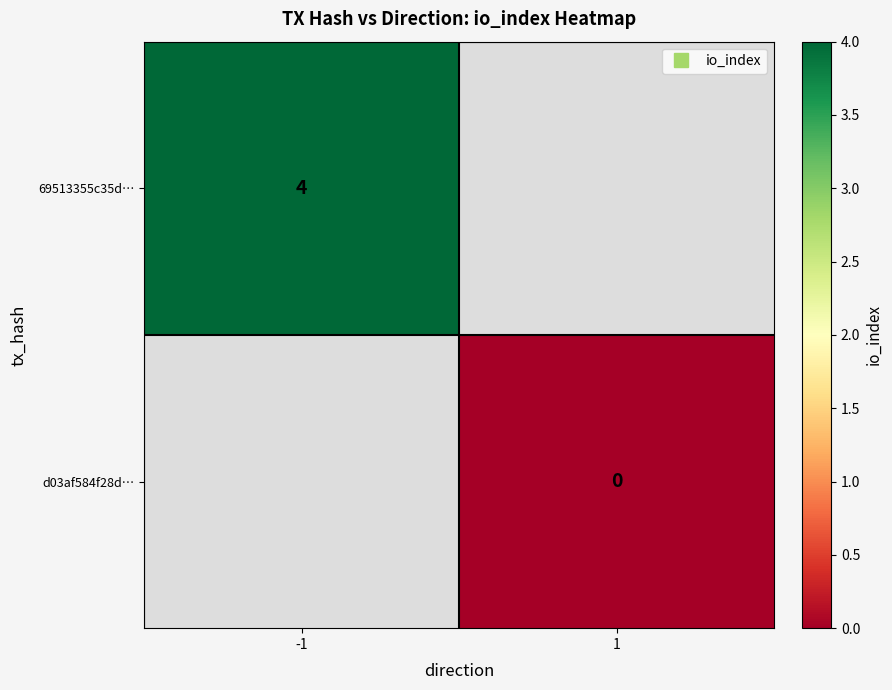

Which label corresponds to the smallest value in the chart?

1